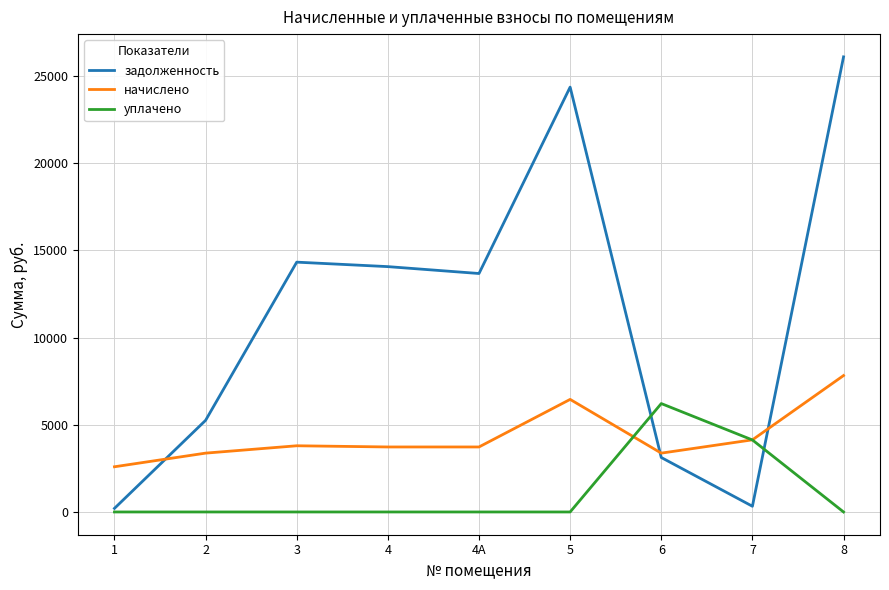

Between which two adjacent categories do задолженность and начислено first intersect?

1 and 2